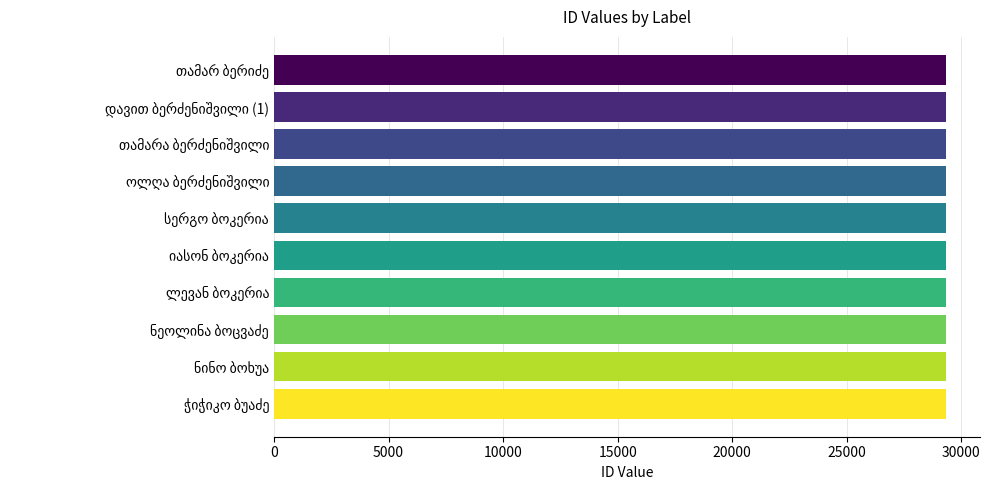

What is the minimum value shown in the chart?

29338